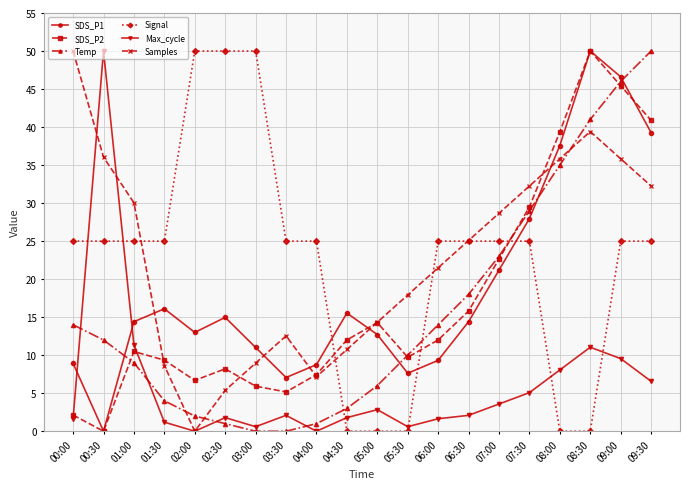

At which label does SDS_P1 reach its peak?

08:30